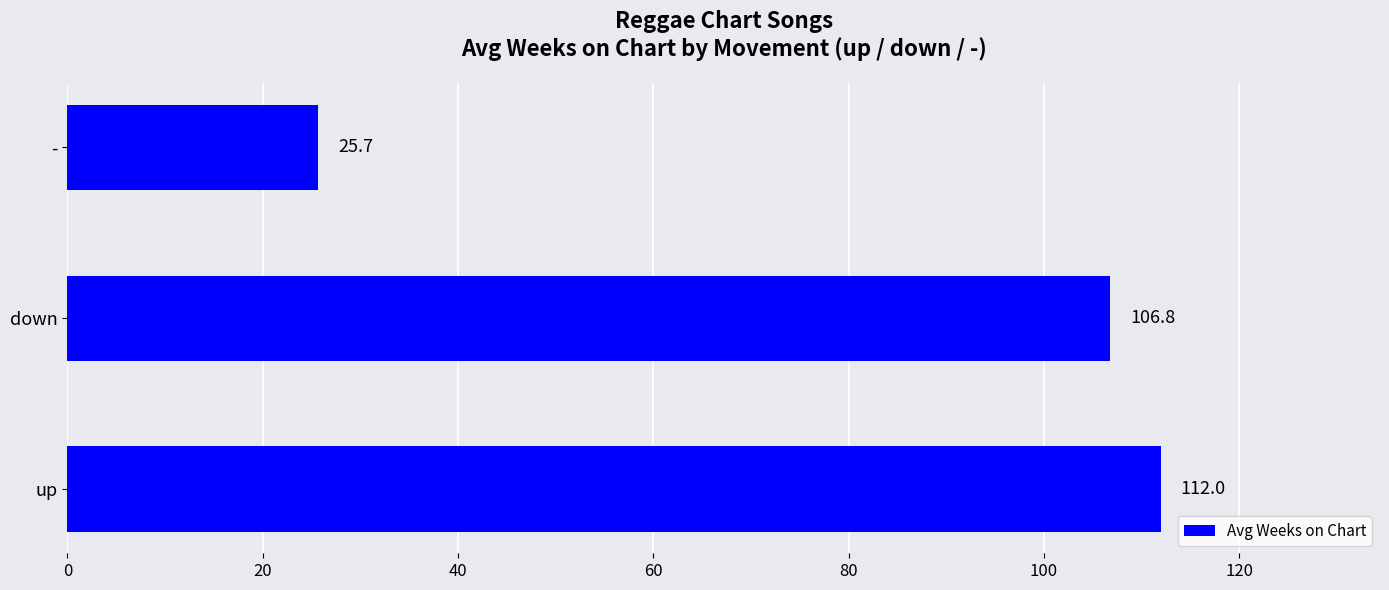

What is the ratio of the value at up to the value at -?

4.4